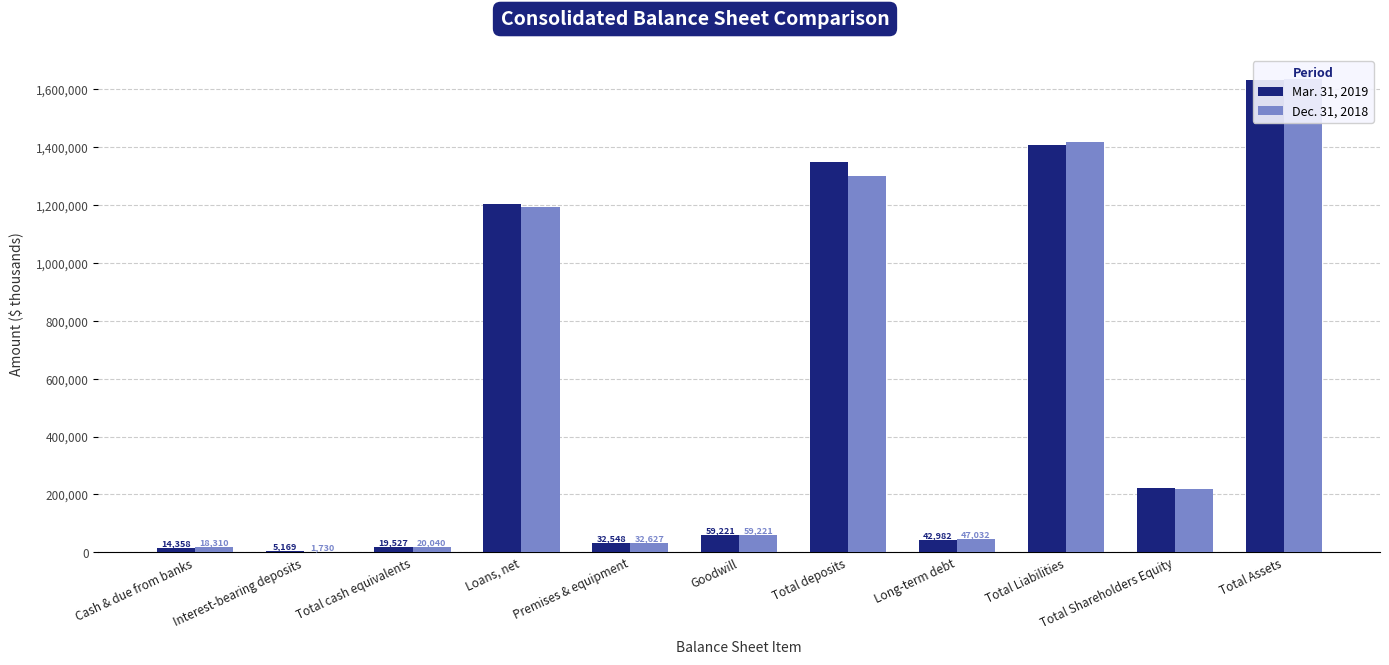

Which series has the largest range (max minus min)?

Dec. 31, 2018